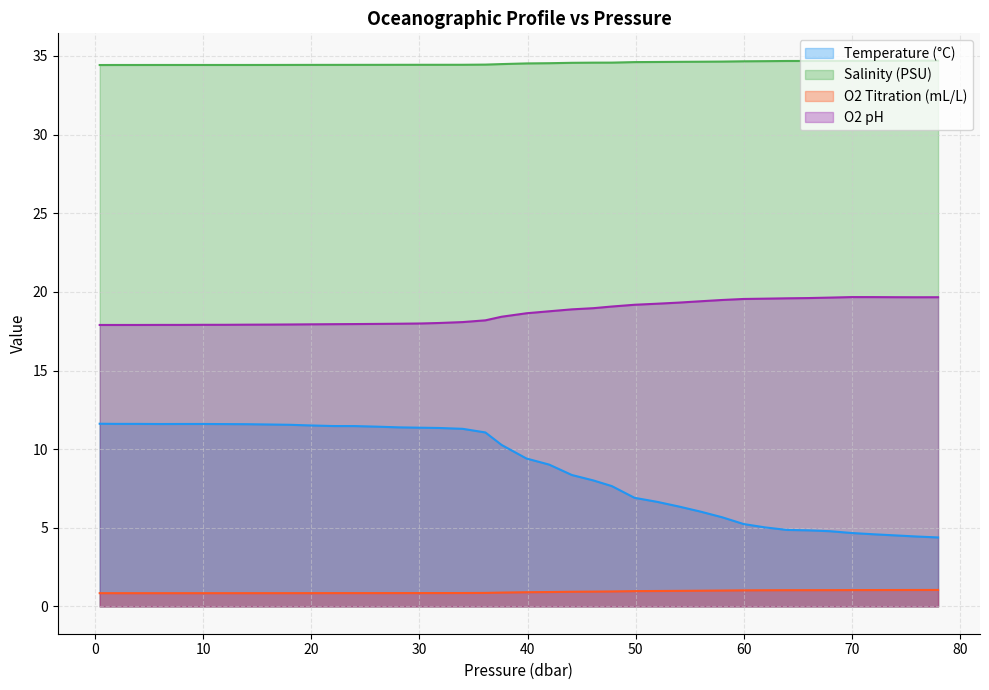

How many lines are shown in the chart?

4